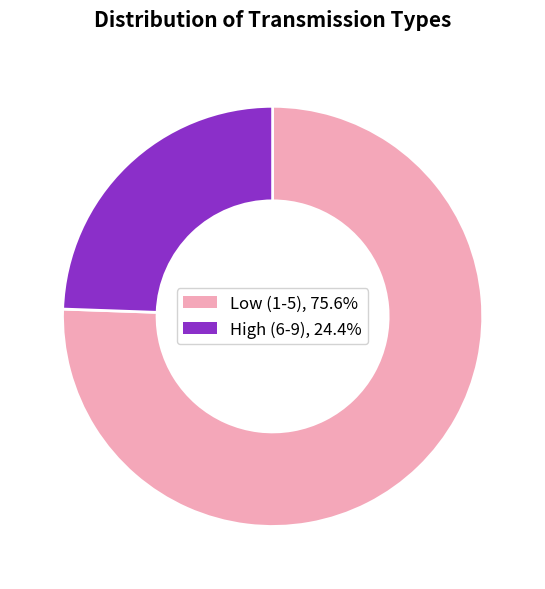

Does any single category account for the majority?

Yes